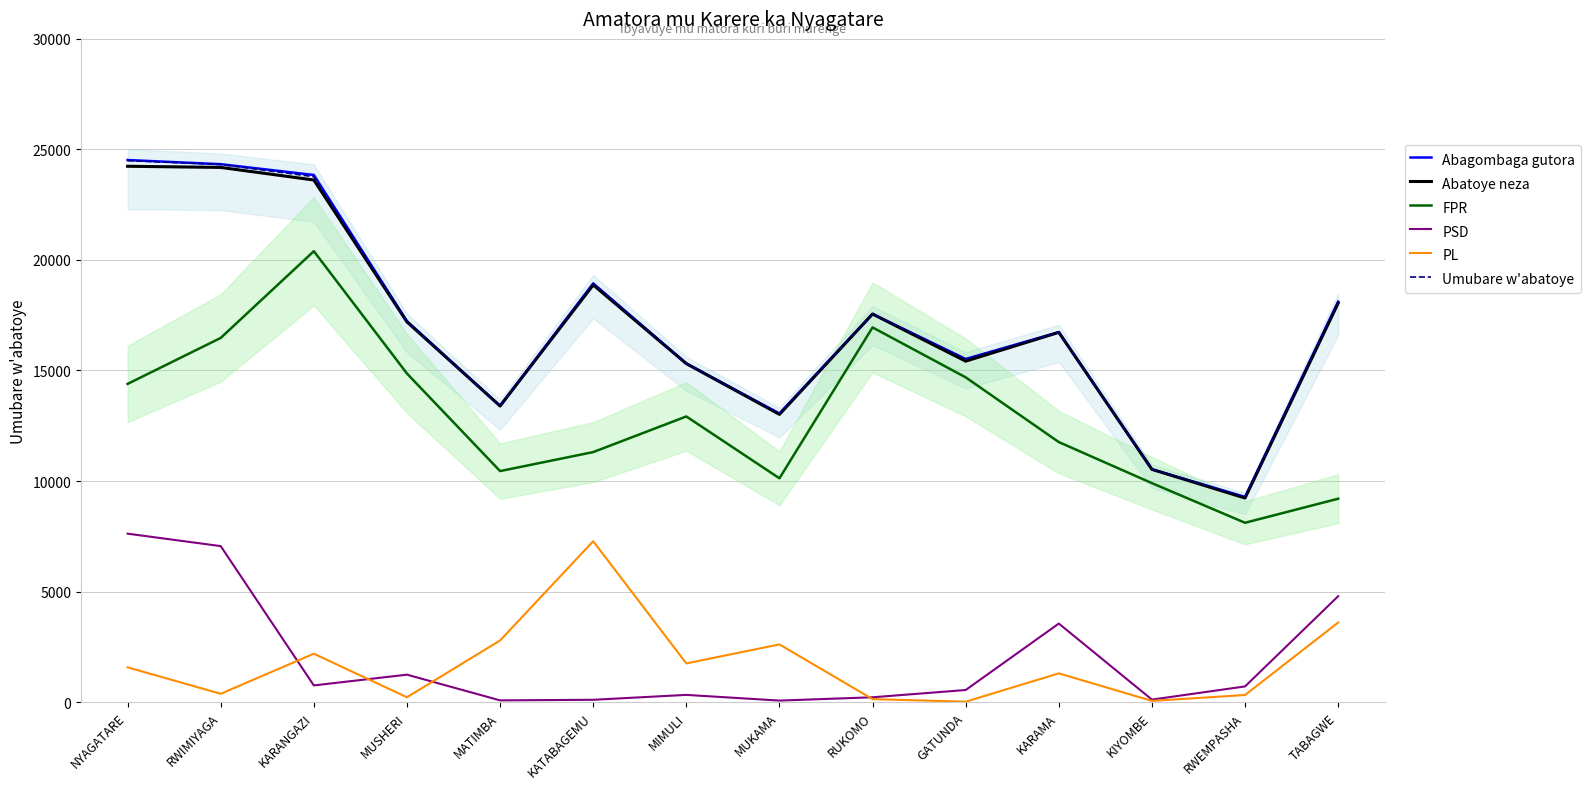

Reading left to right, transcribe all the data shown in this chart.

Abagombaga gutora: 24520	24332	23844	17232	13398	18939	15316	13054	17555	15520	16734	10528	9280	18116
Abatoye neza: 24238	24186	23617	17198	13394	18870	15311	13015	17555	15422	16724	10528	9231	18047
FPR: 14393	16473	20397	14863	10450	11309	12921	10124	16949	14690	11762	9905	8112	9200
PSD: 7619	7056	754	1241	78	105	326	69	218	547	3553	113	709	4790
PL: 1573	376	2189	220	2787	7278	1750	2610	135	19	1300	55	321	3600
Umubare w'abatoye: 24494	24320	23767	17198	13398	18939	15311	13054	17555	15520	16726	10528	9280	18116